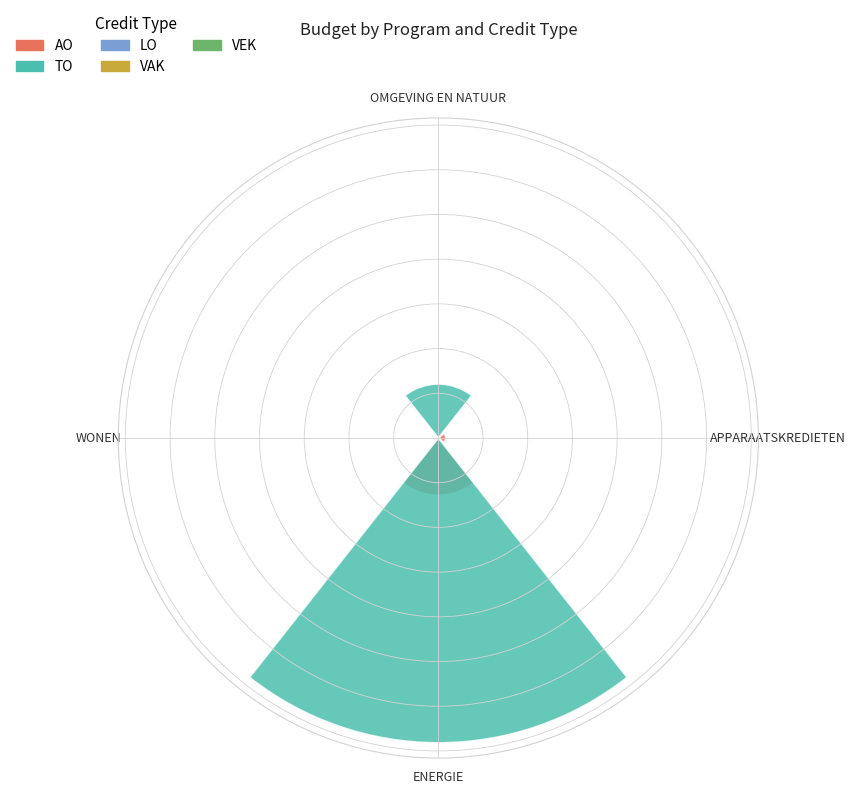

What are all the series names shown in the legend?

AO, TO, LO, VAK, VEK